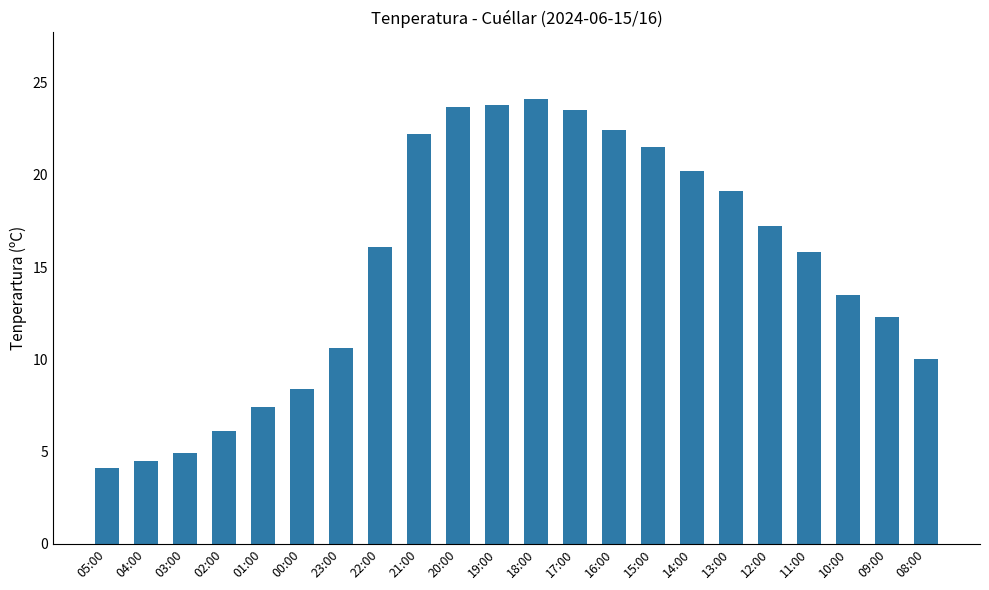

What is the greatest value displayed?

24.1